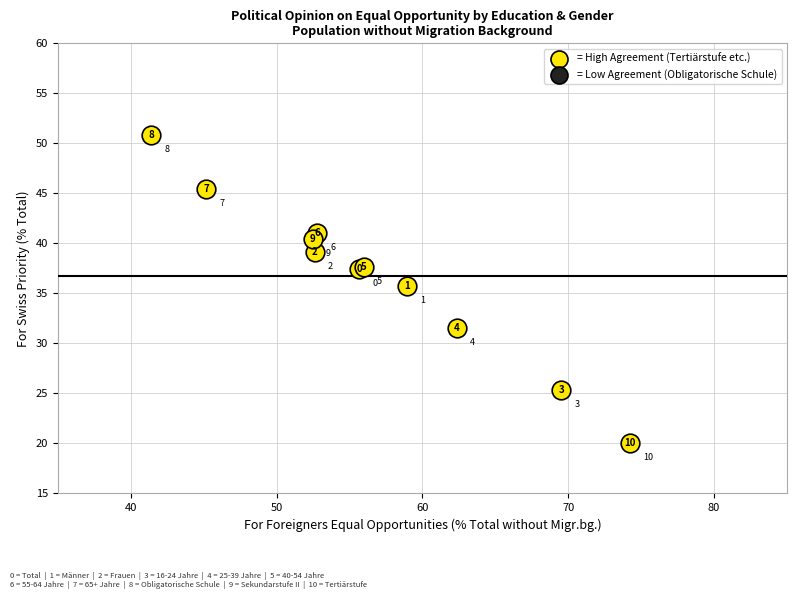

What Y value in the scatter plot is closest to 35?

35.7